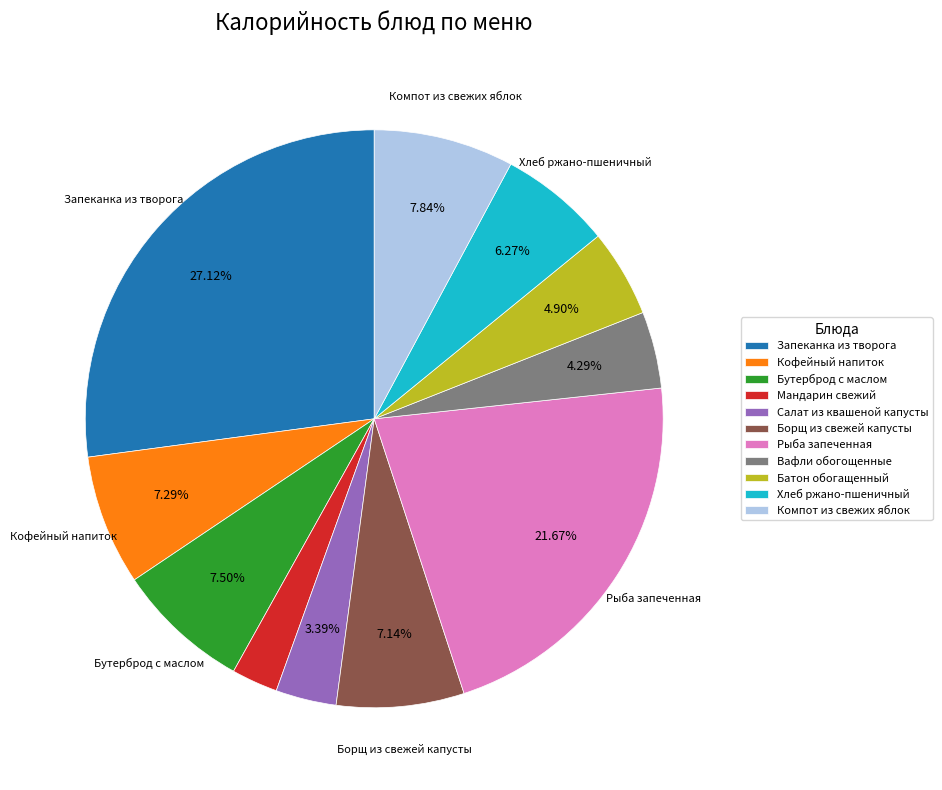

What is the smallest slice in the pie chart?

Мандарин свежий